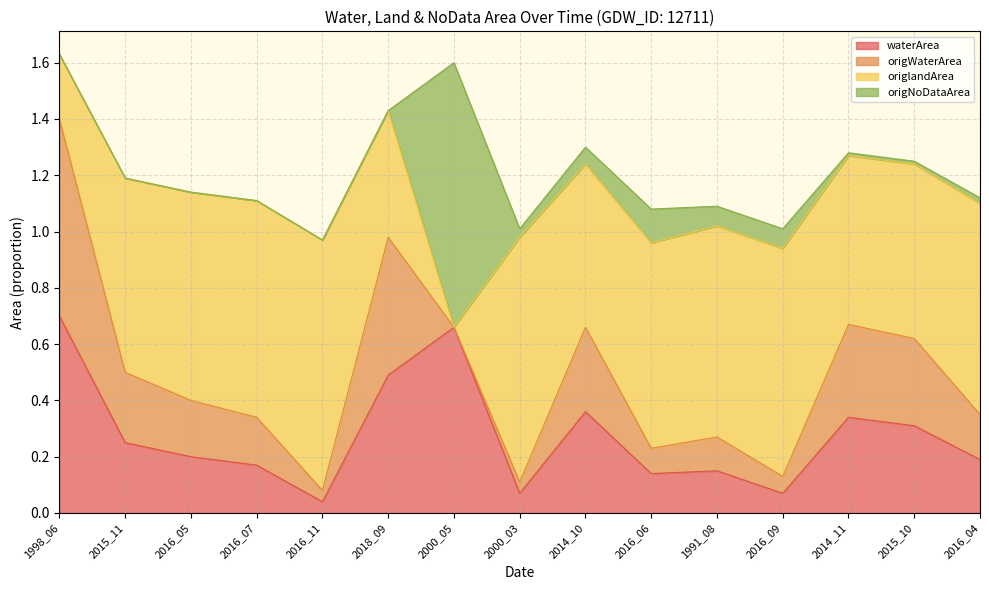

How many values in origWaterArea are above zero?

14